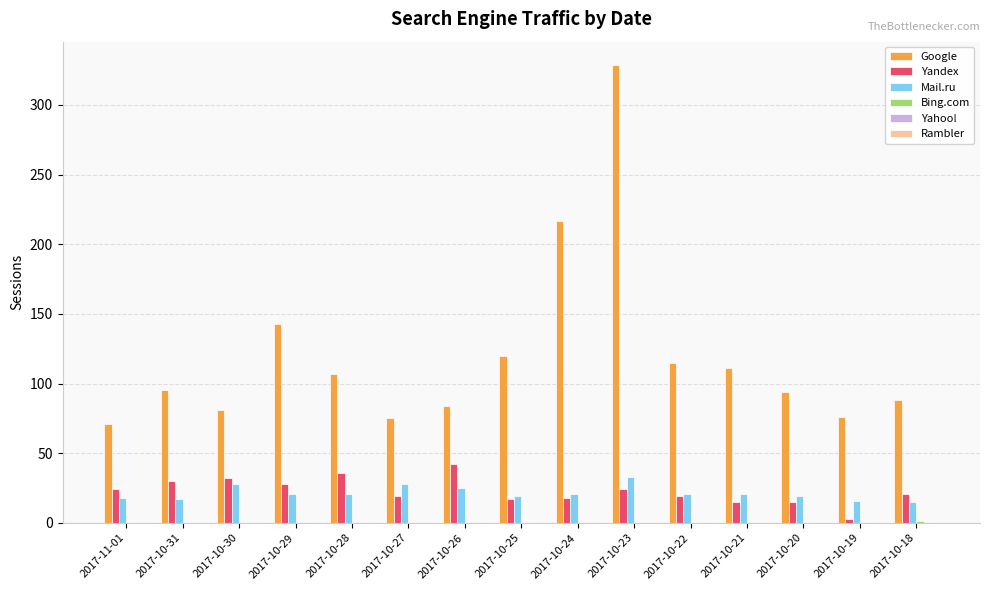

Which series has the largest total across all categories?

Google